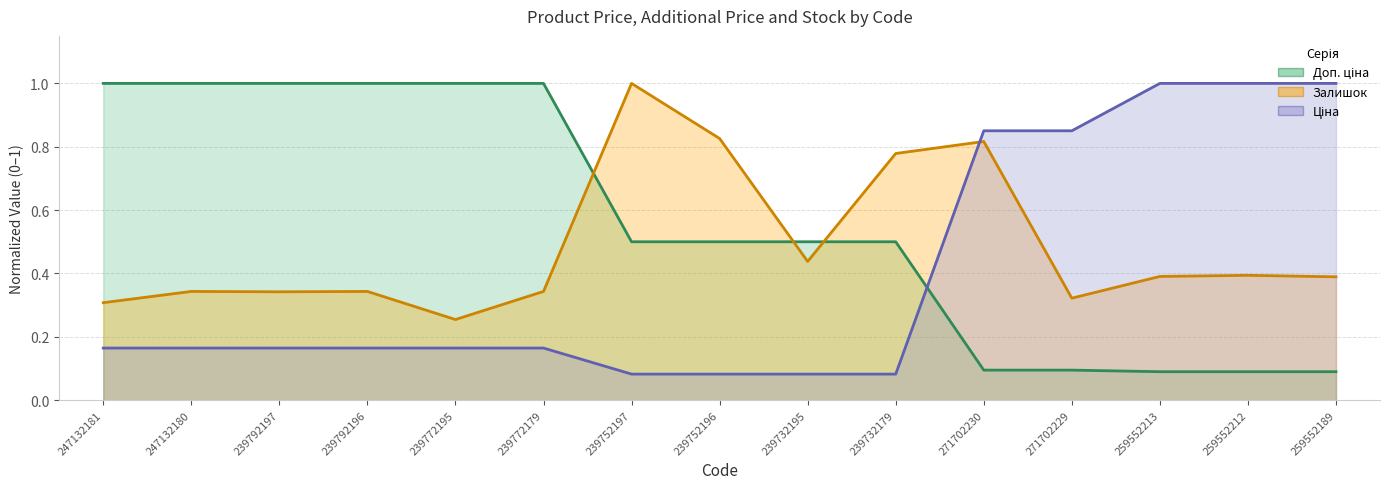

Which category has the highest value in the Ціна series?

259552213